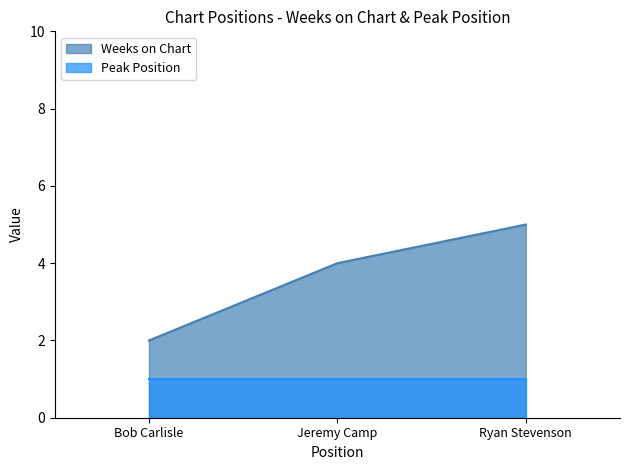

What is the label of the 2nd point from the left?

Jeremy Camp